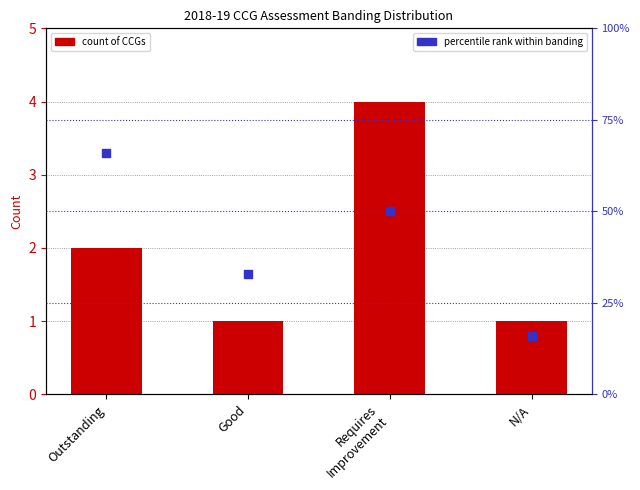

Is the value of percentile rank within banding at N/A greater than the value of CCG count at Outstanding?

Yes